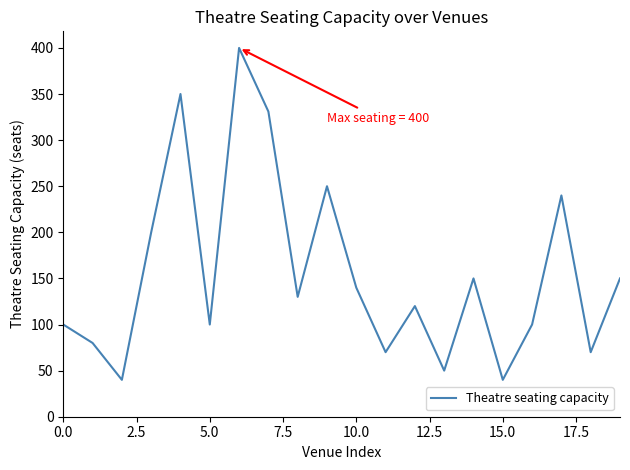

How many lines are shown in the chart?

1